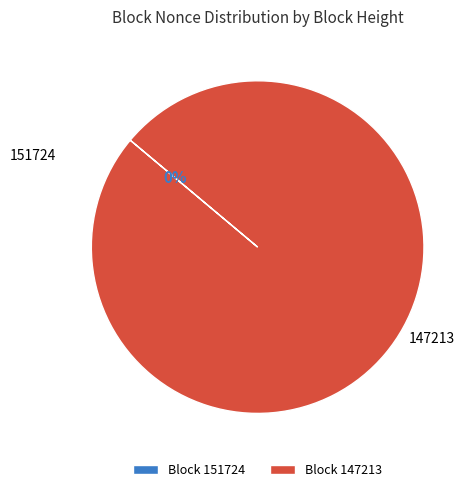

Which has a higher value, 151724 or 147213?

147213